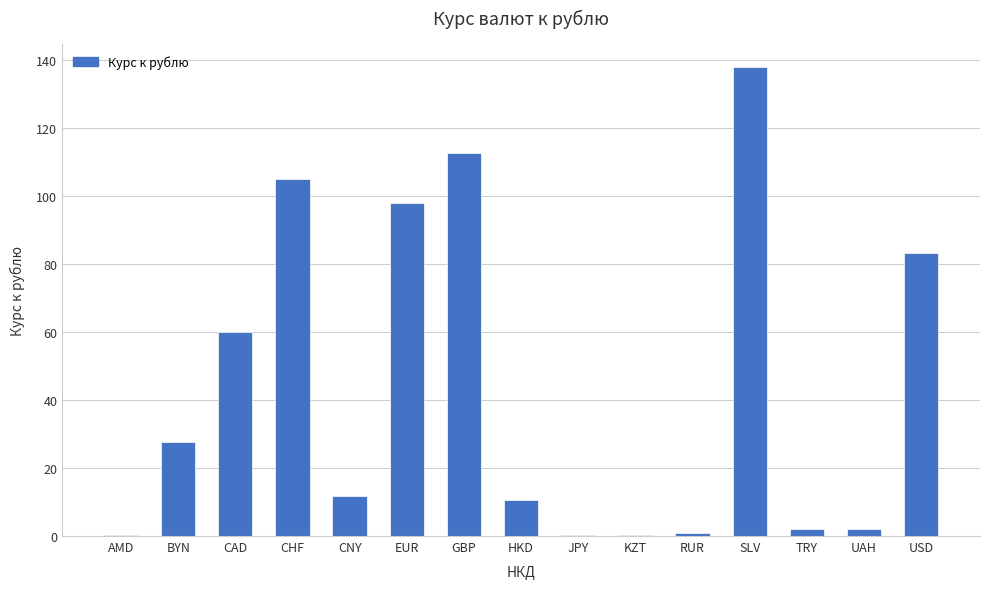

What value does the data have at SLV?

138.0